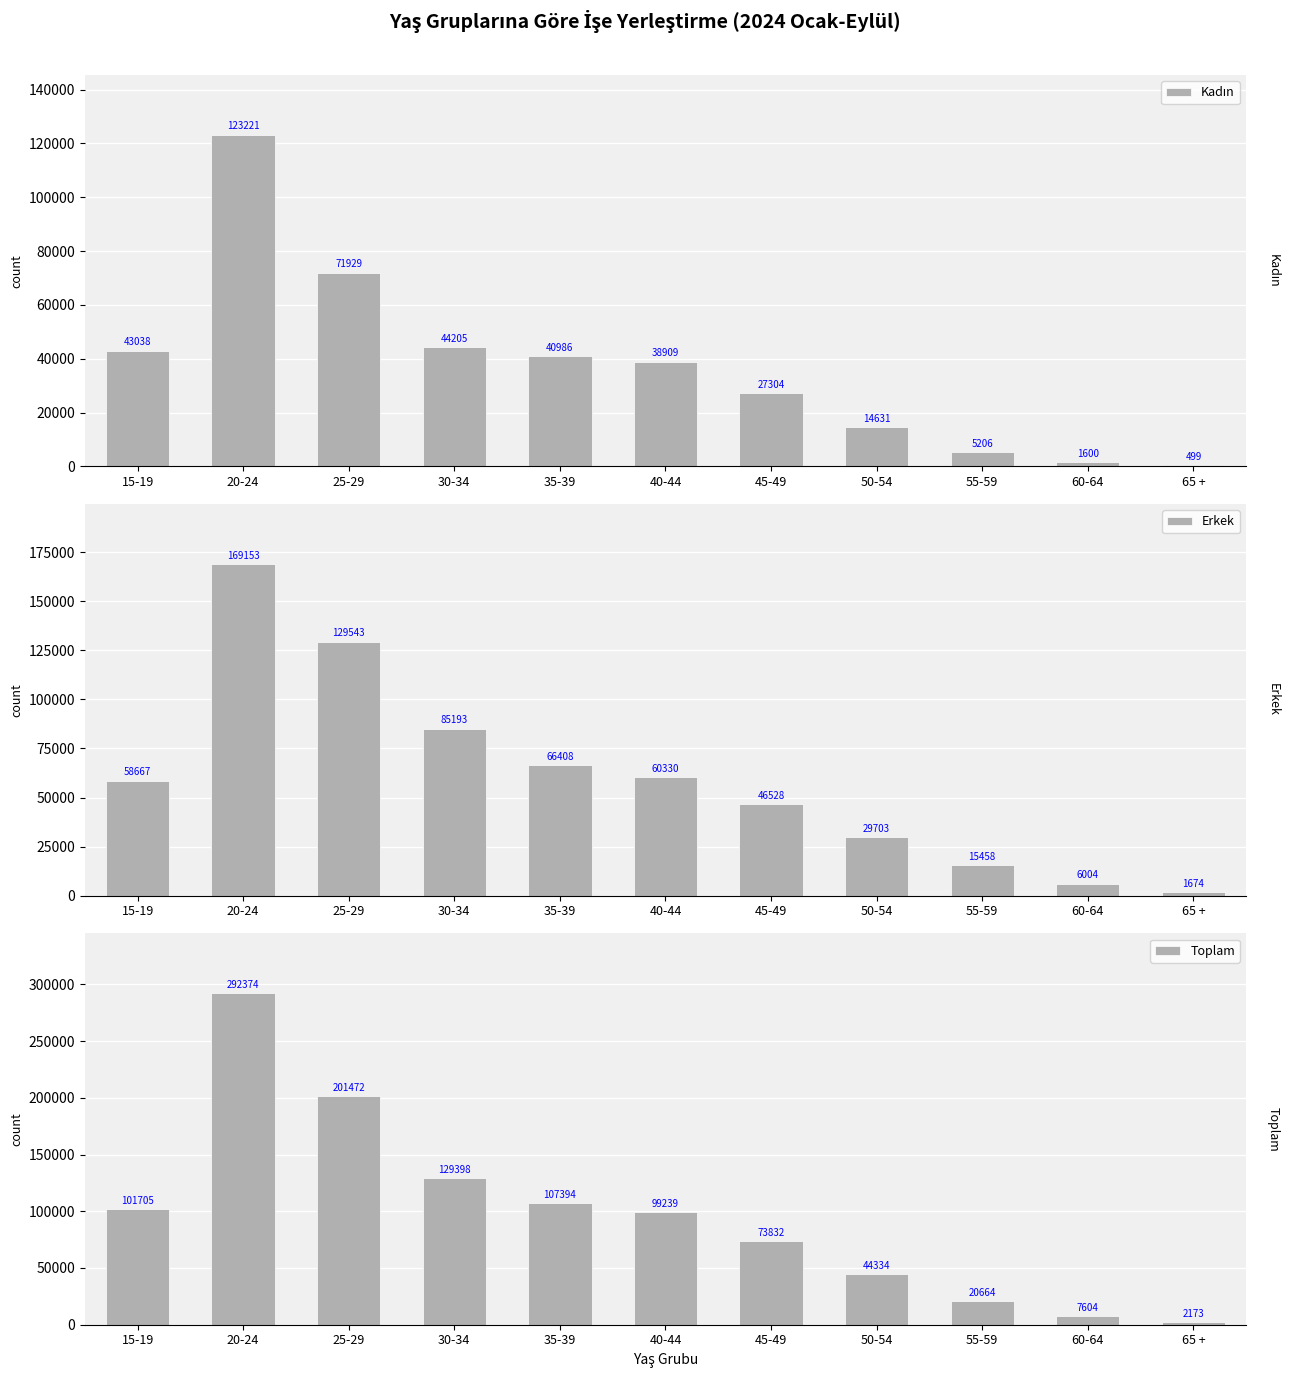

What is the average value of the Toplam series?

98199